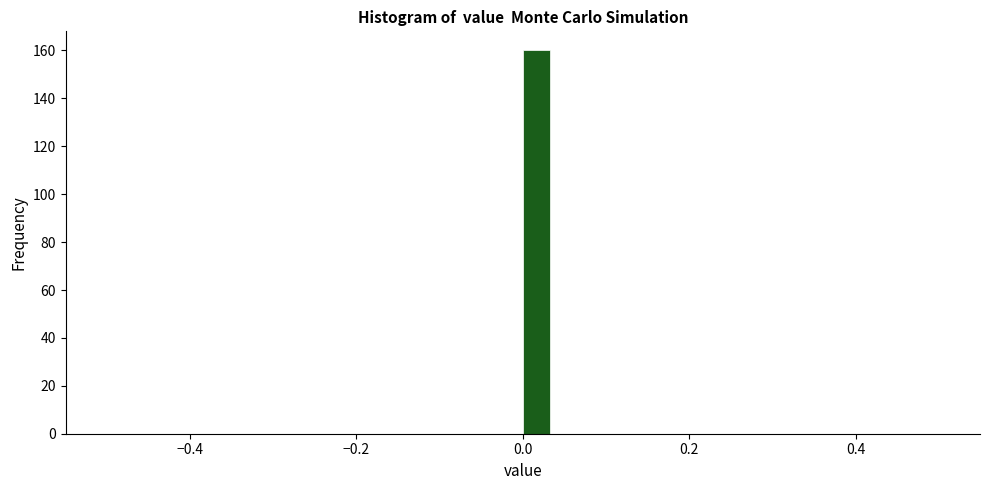

Read against the x-axis, roughly where is the centre of the tallest bar?

0.02